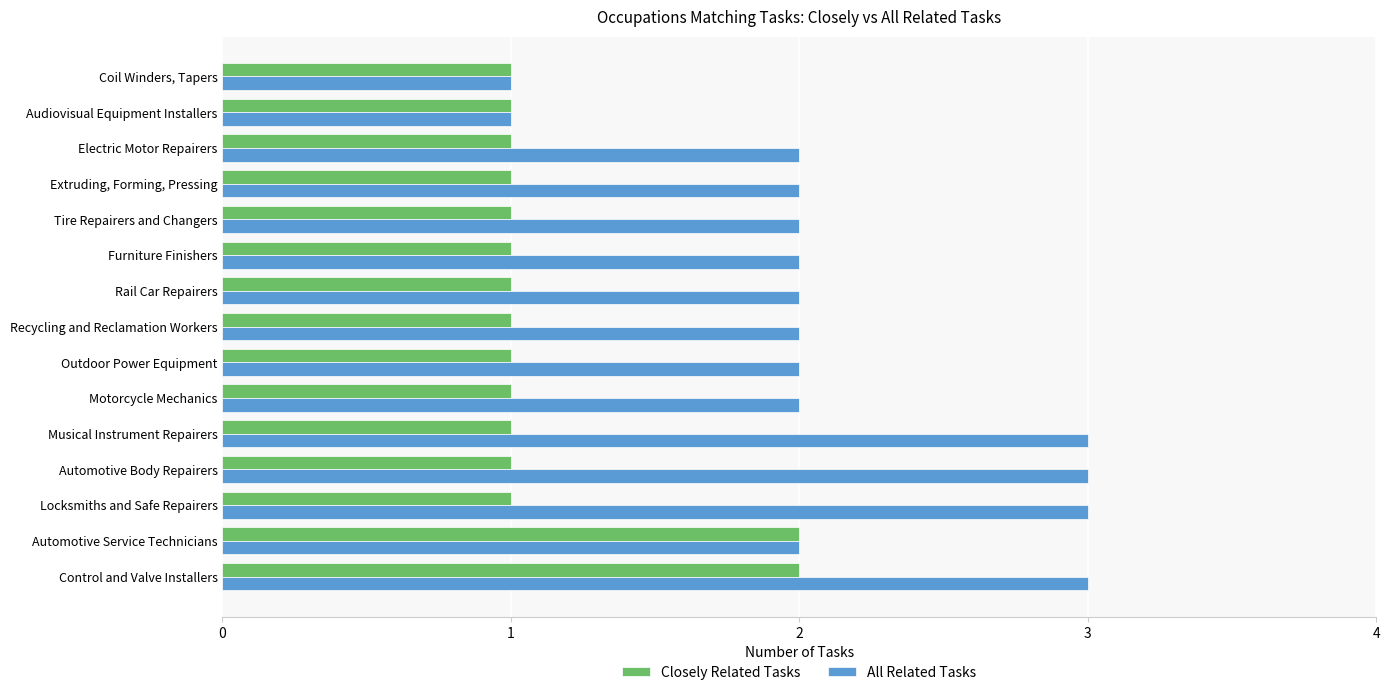

What is the minimum value for Closely Related Tasks?

1